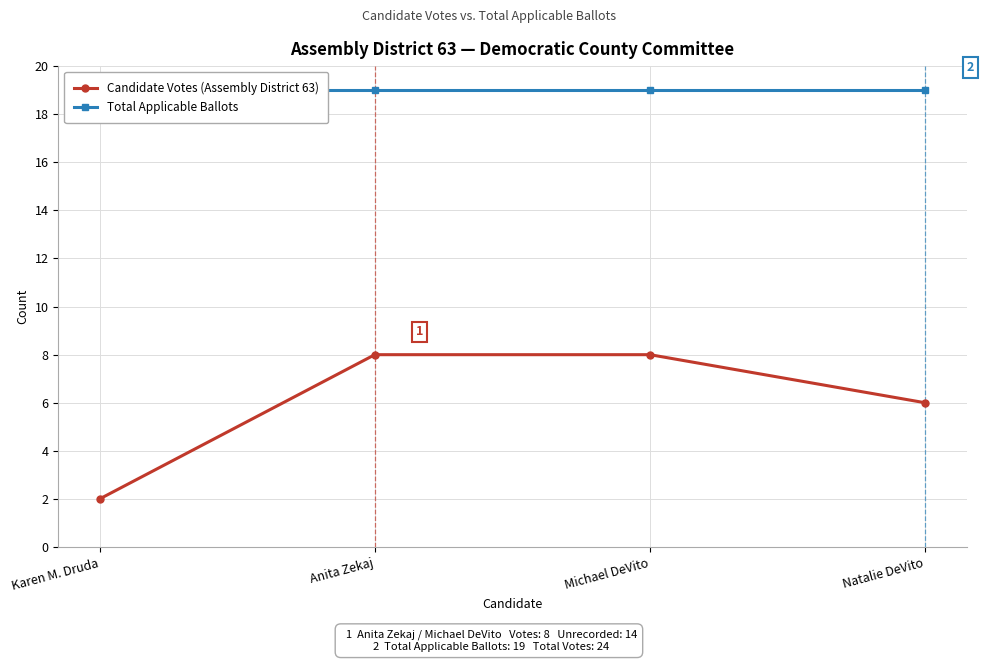

How many categories are shown in the chart?

4